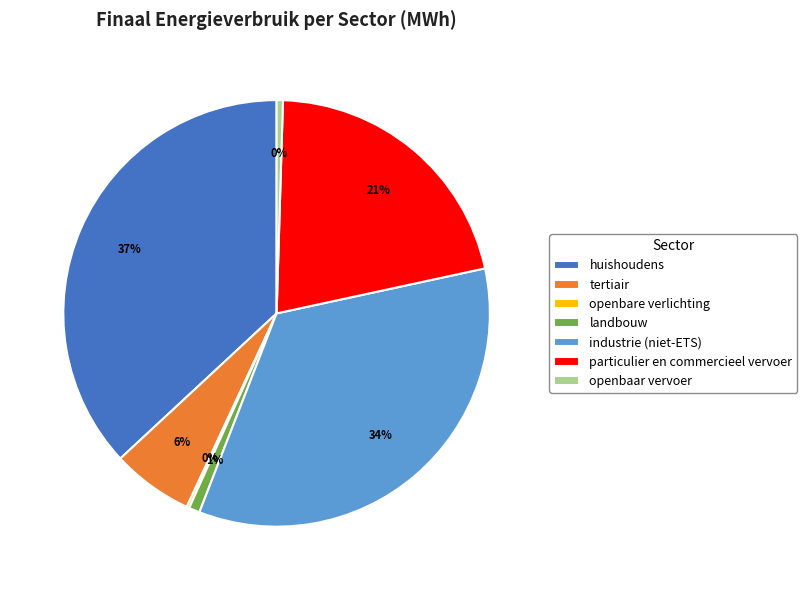

The tertiair slice represents 6% of the pie. True or false?

True